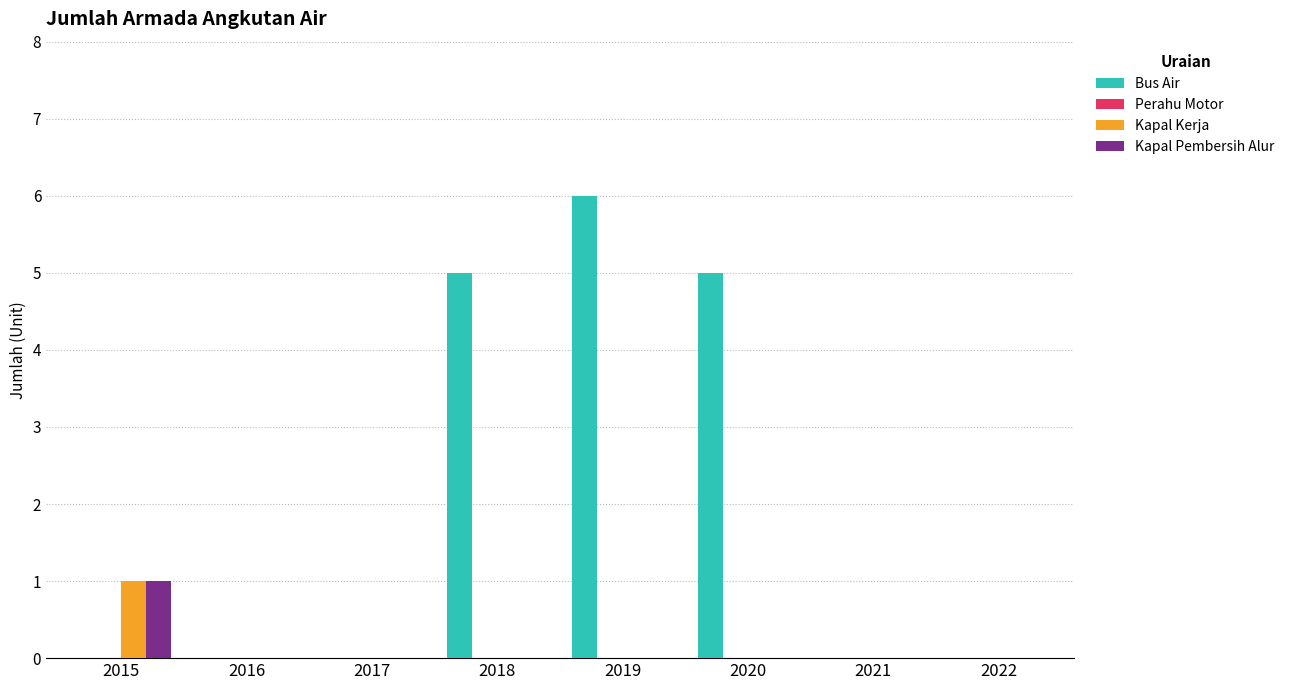

Is it true that Kapal Kerja equals -1 at 2016?

False